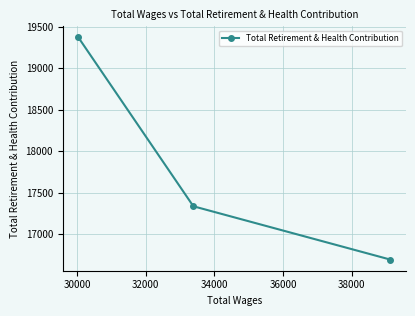

What is the average value?

17799